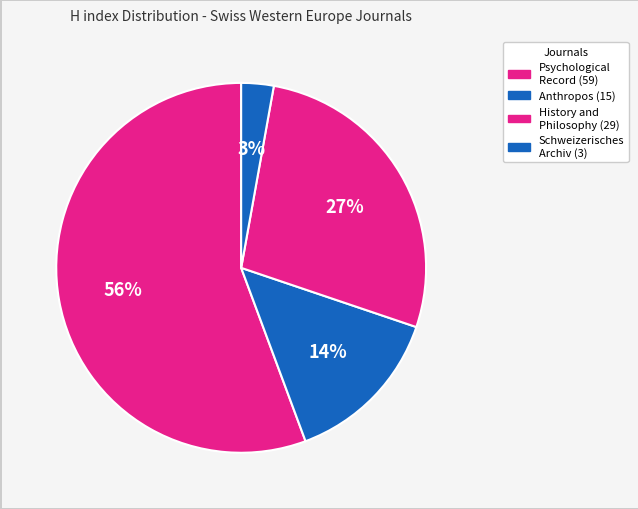

How many segments does this pie chart have?

4